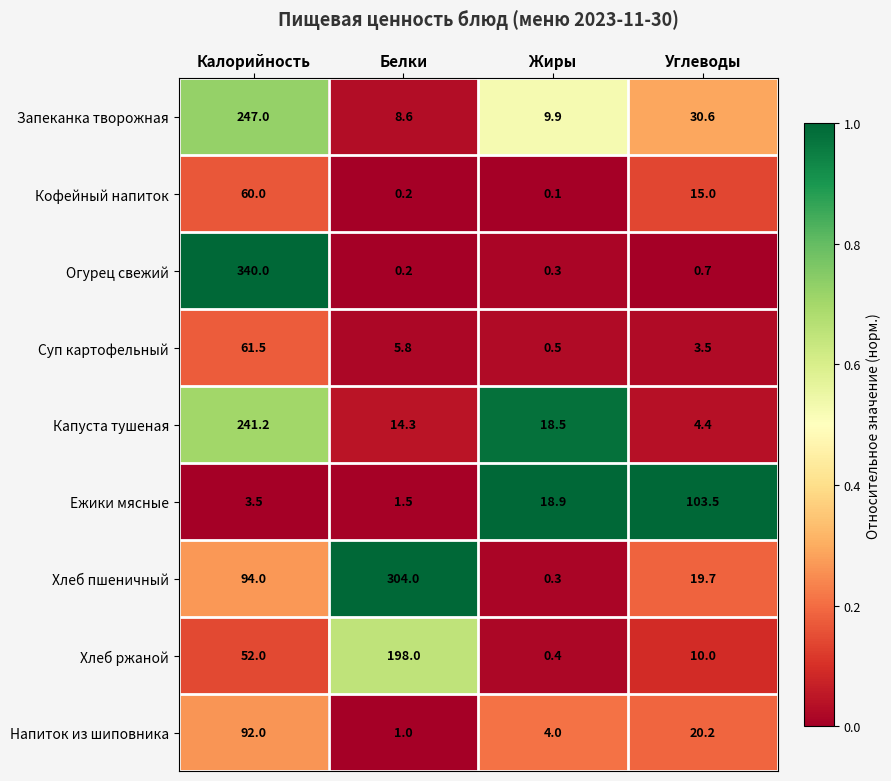

Which series changed the most between Калорийность and Углеводы?

Огурец свежий